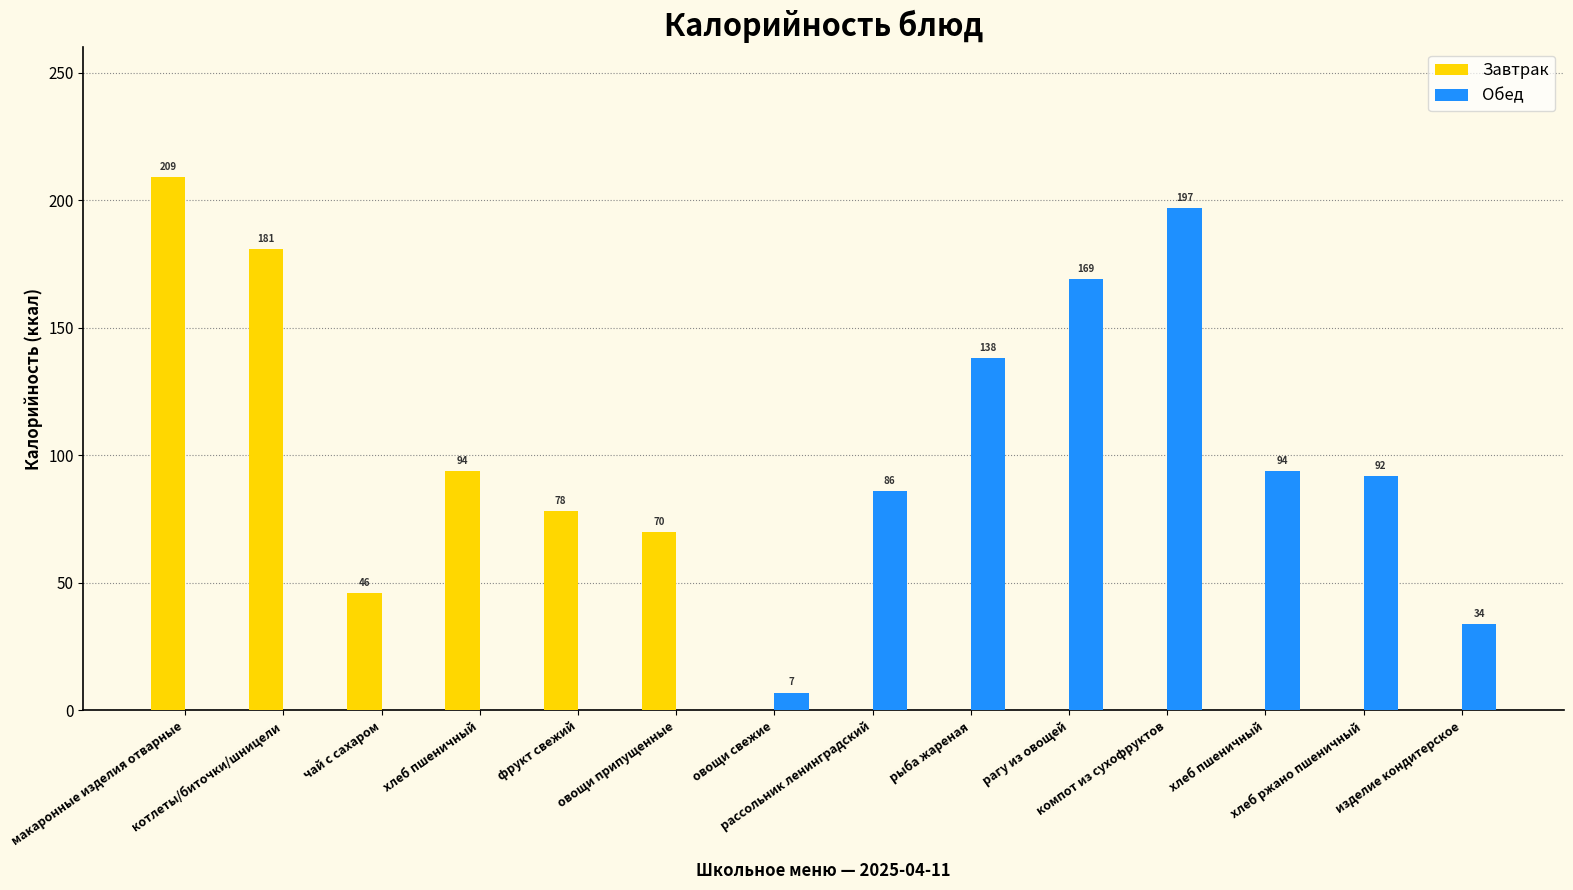

What is the label of the 2nd bar from the left?

котлеты/биточки/шницели